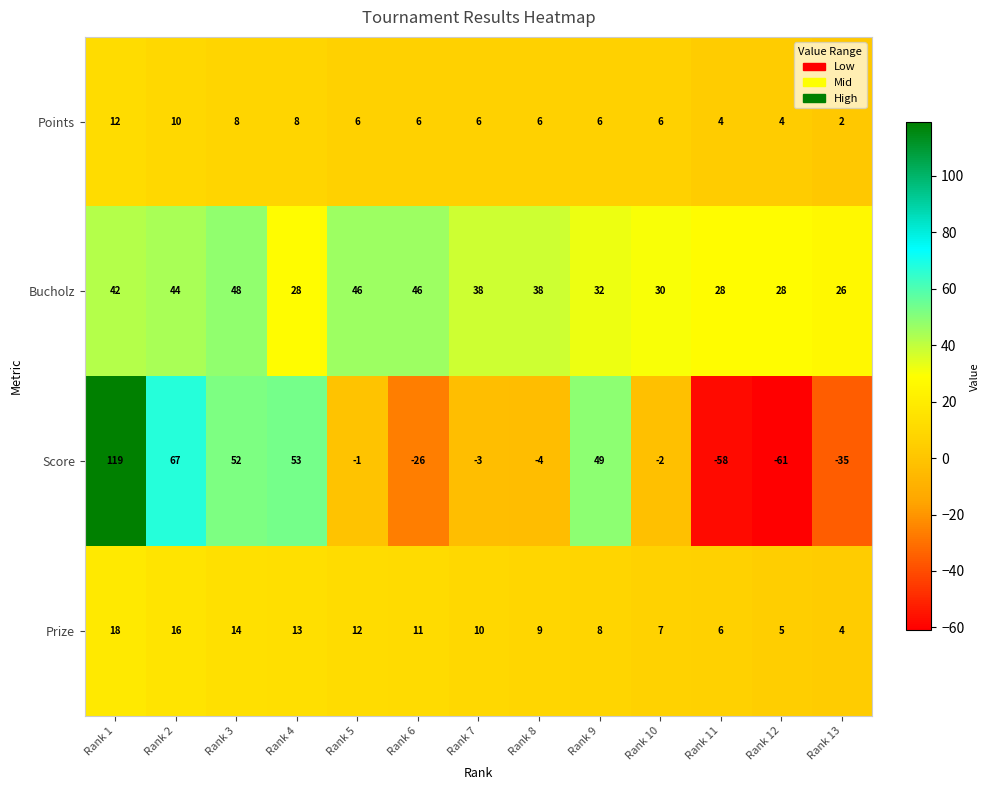

Is it true that Points equals 4 at Rank 7?

False